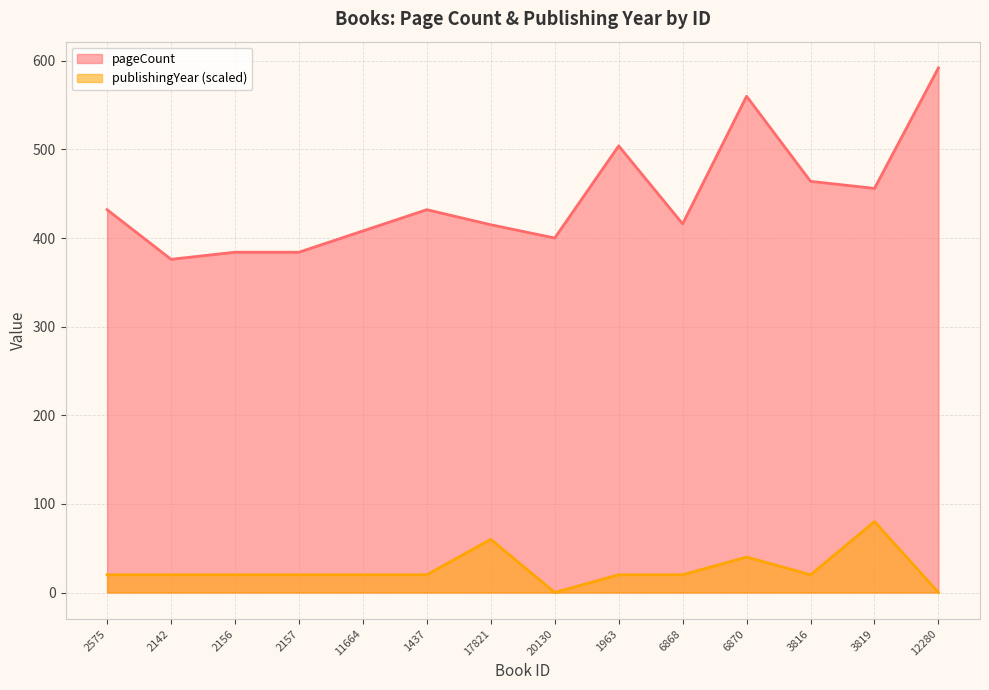

What is the label of the 4th point from the right?

6870